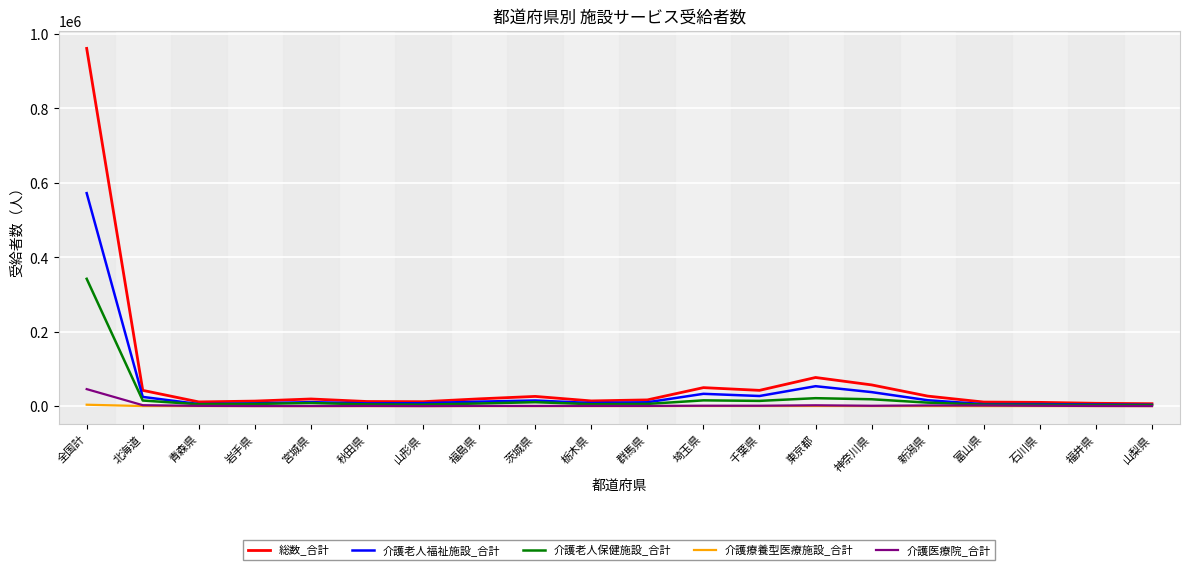

What is the highest value of the 介護医療院_合計 series?

45671